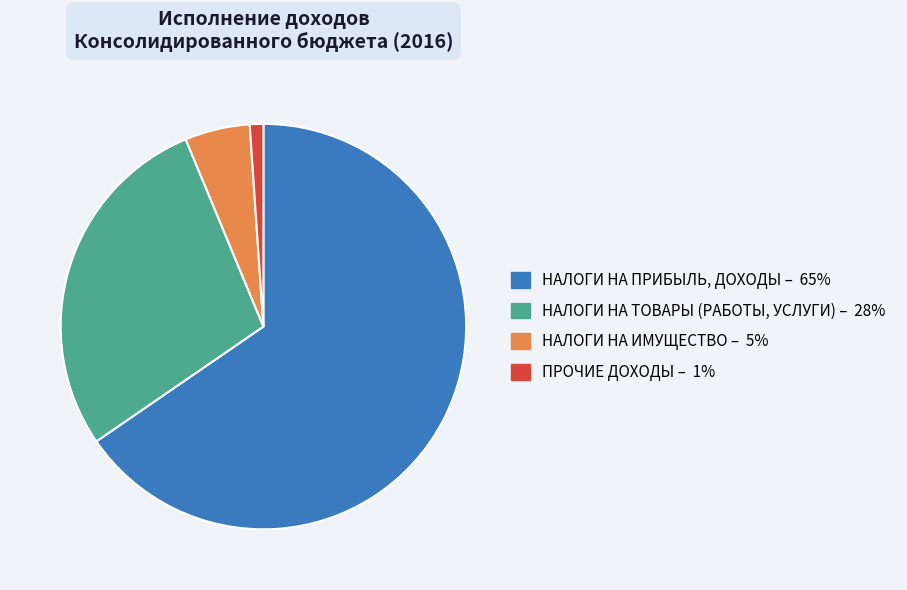

Which slice is the smallest?

ПРОЧИЕ ДОХОДЫ